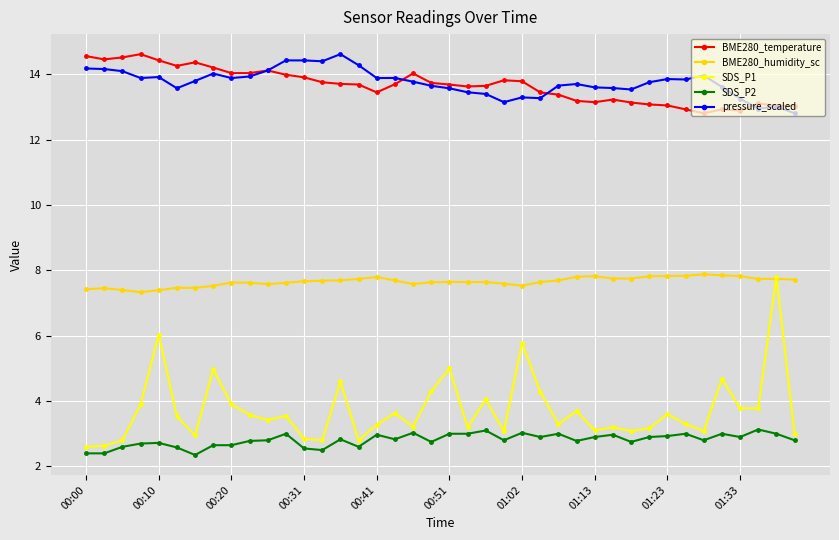

Which series has the largest range (max minus min)?

SDS_P1